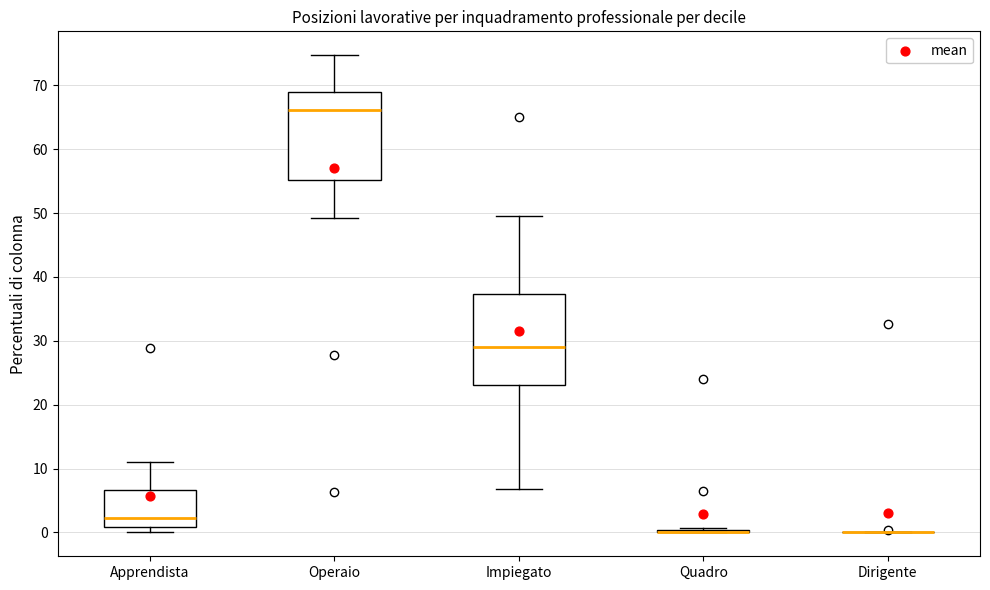

Reading left to right, transcribe this box plot: for each box, give where its median line is, the range the box spans, and where its two whiskers end, as read against the y-axis. The values are not printed on the chart, so give them approximately, as read against the axis.

Apprendista: median 2, box 1 to 7, whiskers 0 to 11
Operaio: median 66, box 55 to 69, whiskers 49 to 75
Impiegato: median 29, box 23 to 37, whiskers 7 to 50
Quadro: box collapsed to a line at 0, whiskers 0 to 1
Dirigente: box collapsed to a line at 0, whiskers 0 to 0